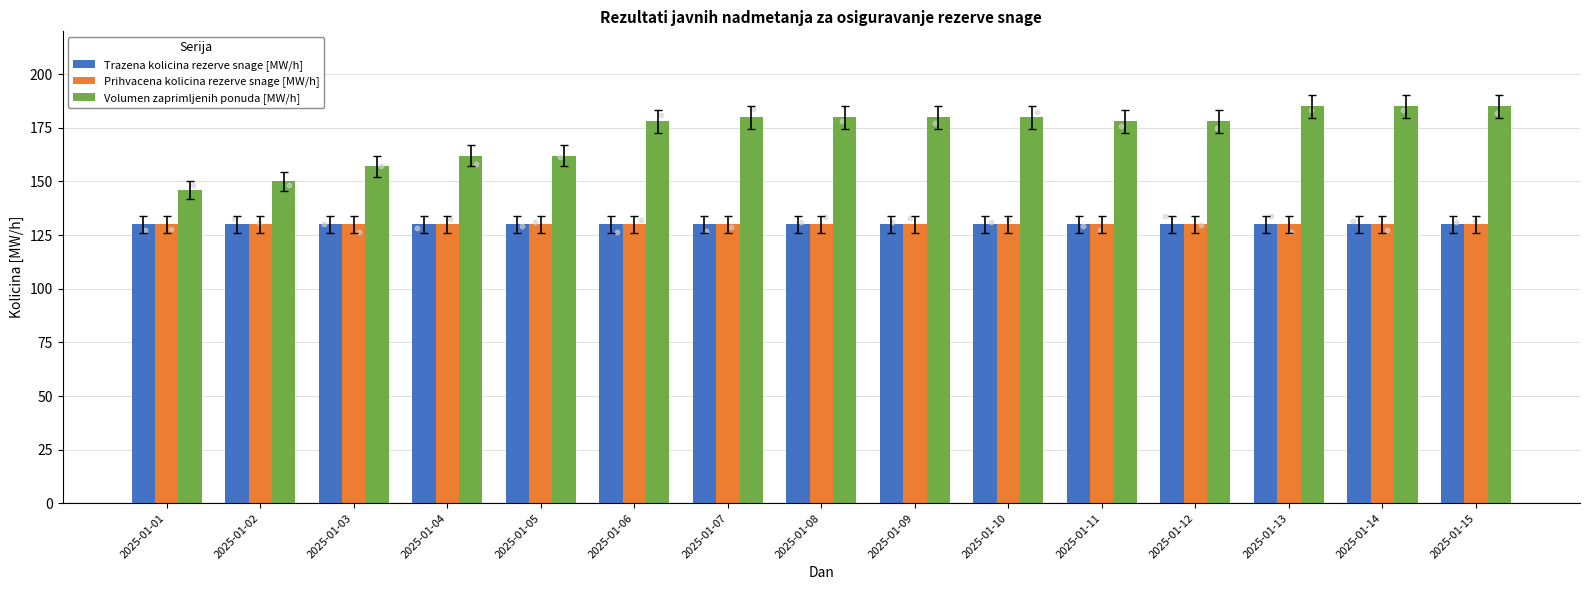

Which series has the largest Y range (max minus min)?

Volumen zaprimljenih ponuda [MW/h]